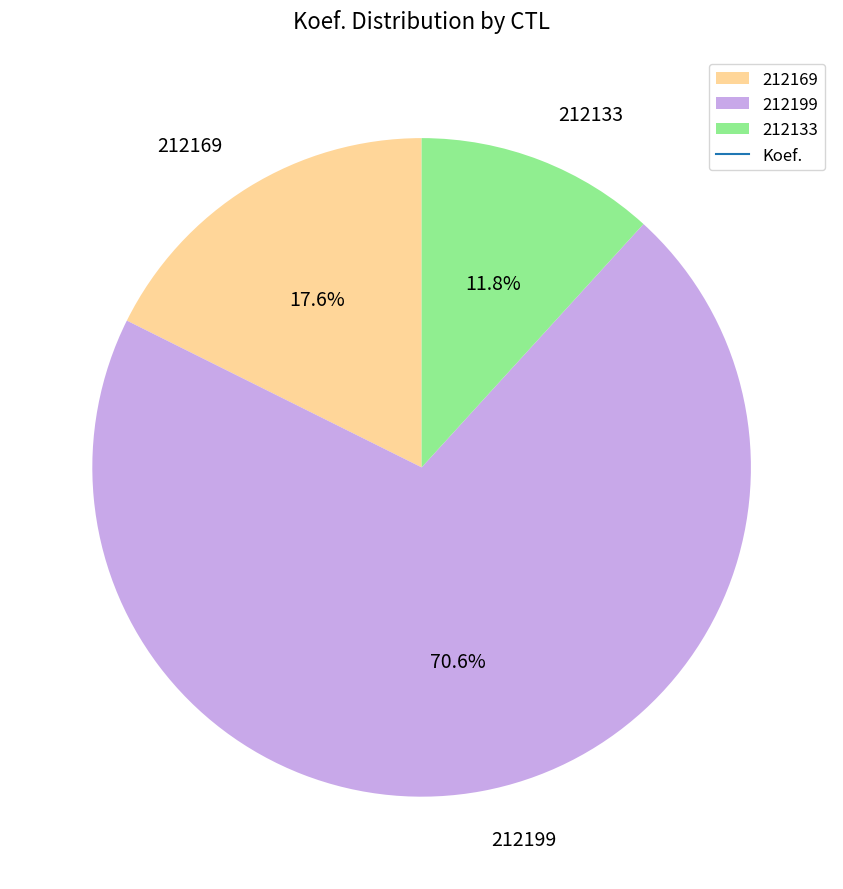

What percentage is the 212169 slice, to the nearest percent?

18%